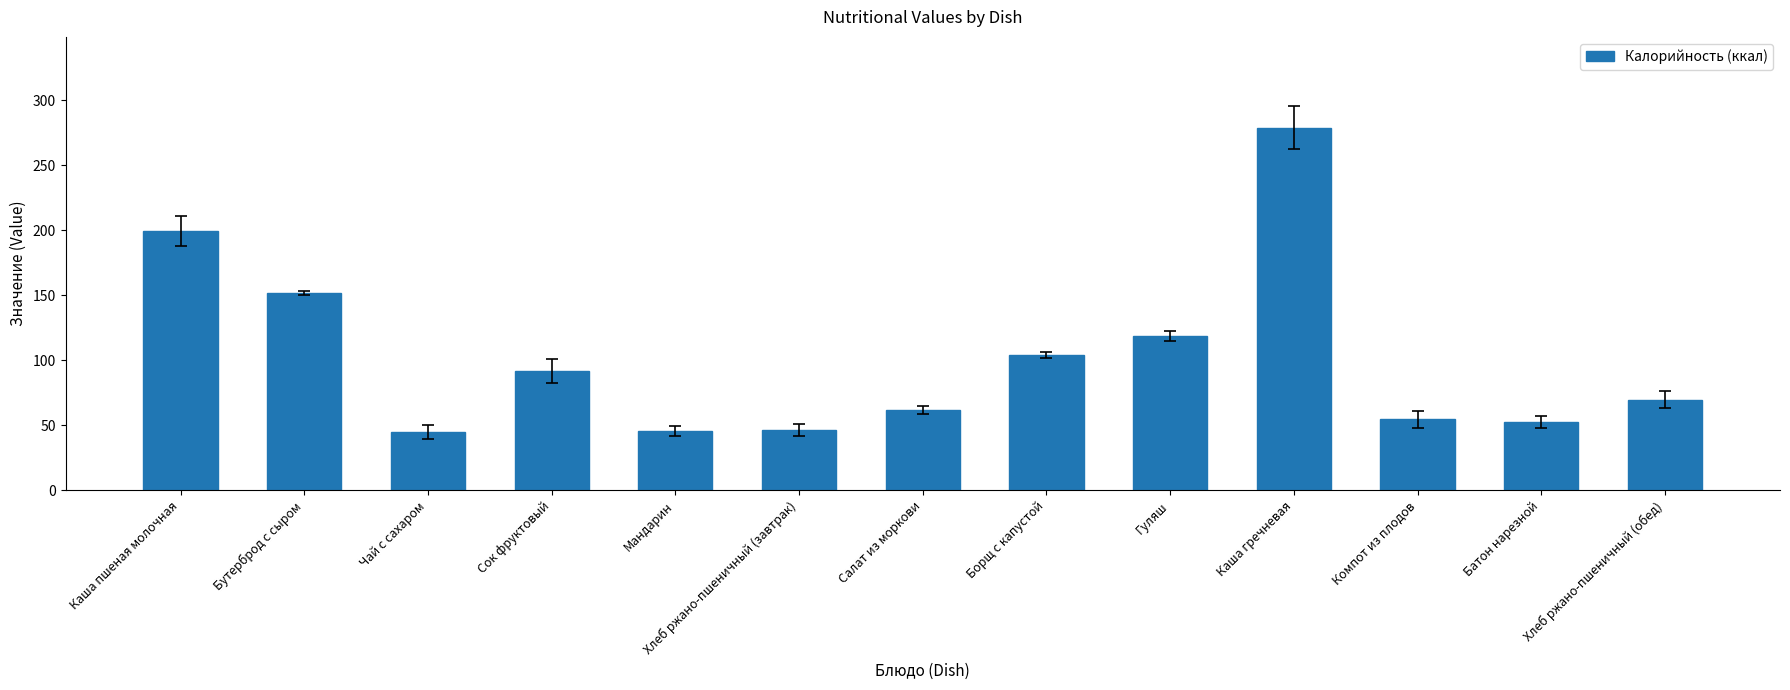

What is the greatest value displayed?

279.0